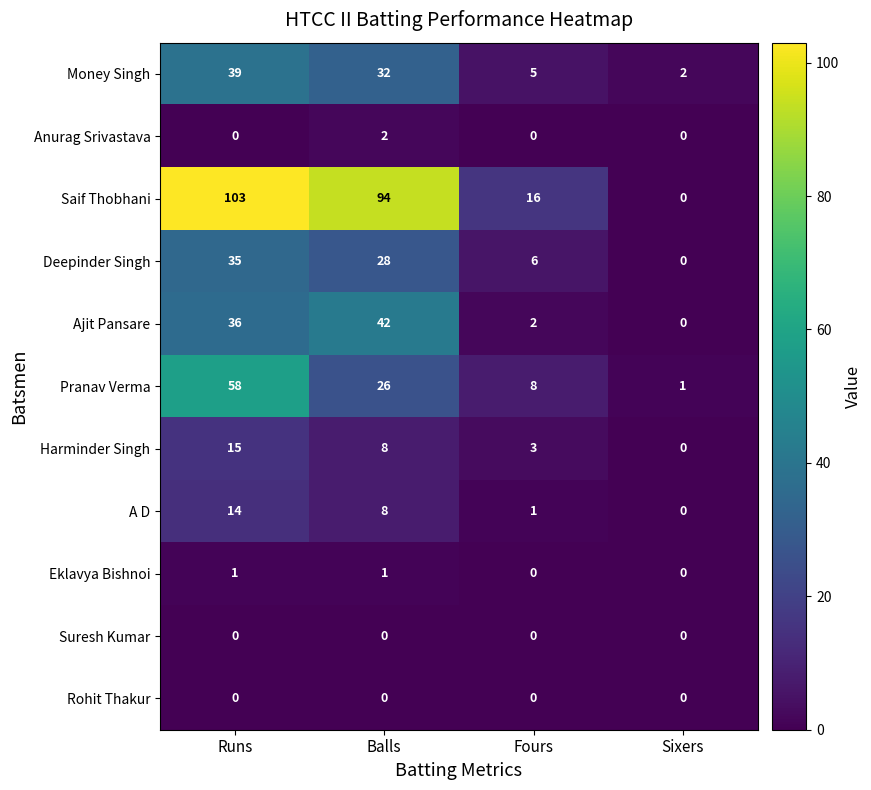

What is the sum of the Money Singh values at Balls and Runs?

71